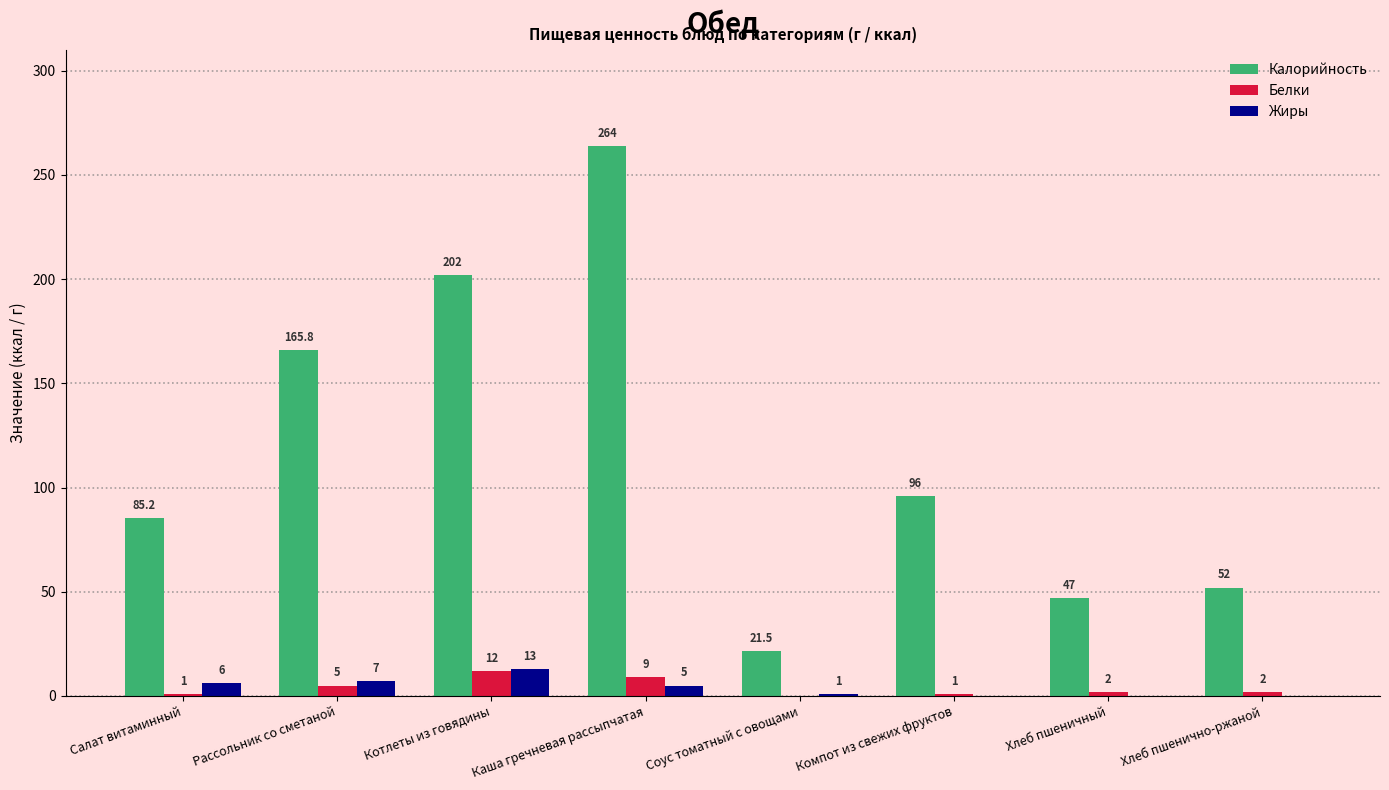

Between Соус томатный с овощами and Хлеб пшенично-ржаной, which series saw the biggest shift?

Калорийность